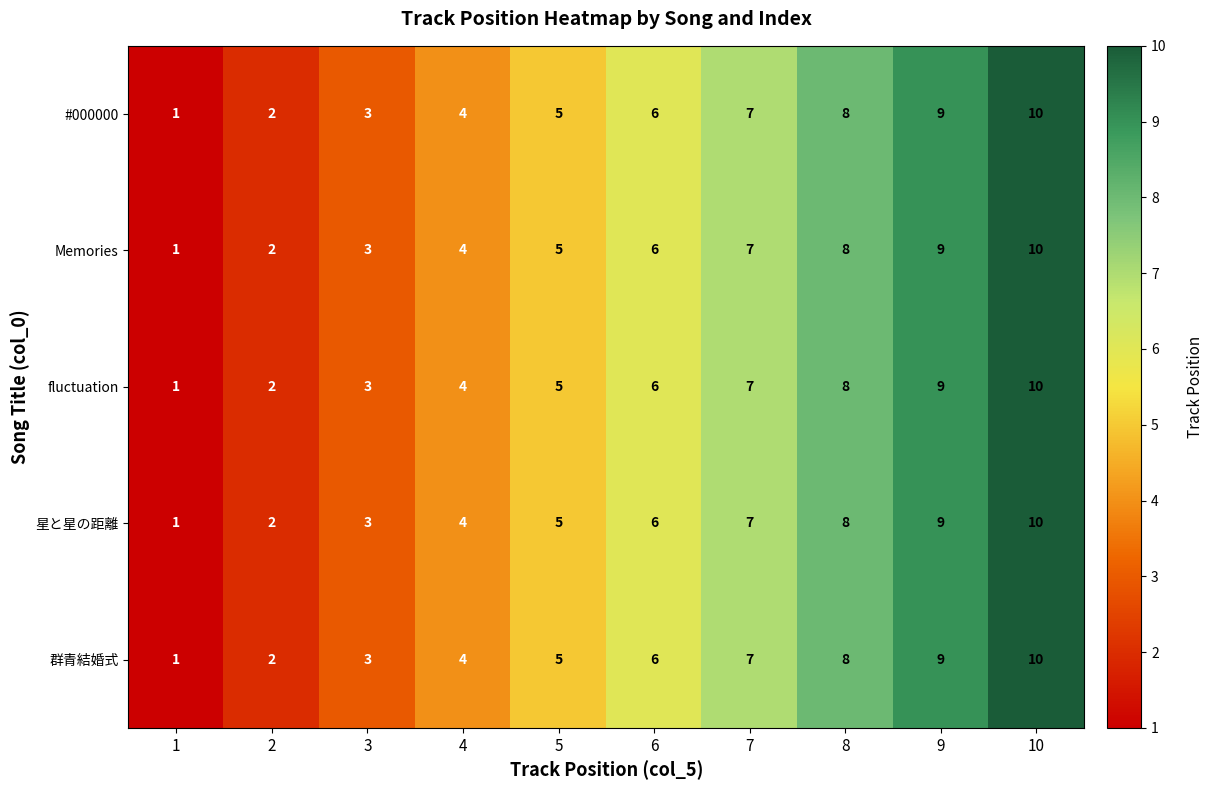

What is the difference between the maximum and second lowest values in the fluctuation series?

8